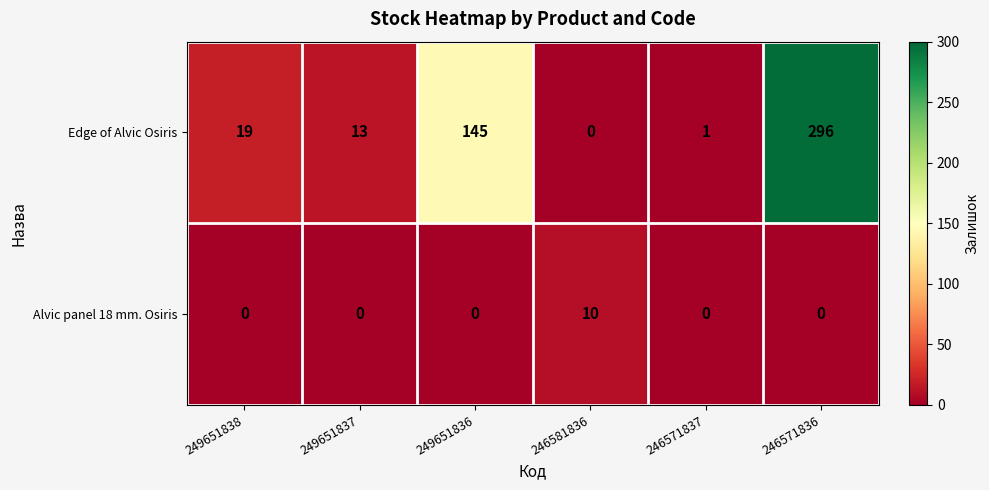

The Edge of Alvic Osiris series shows 80 at 246571836. True or false?

False